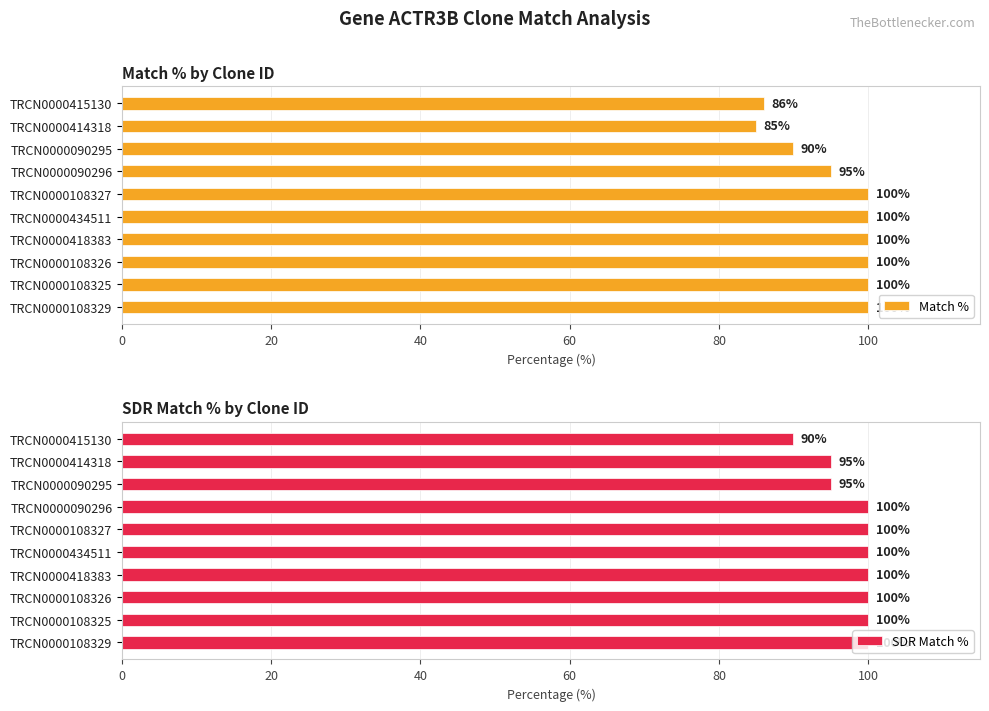

Which category has the lowest value in the Match % series?

TRCN0000414318